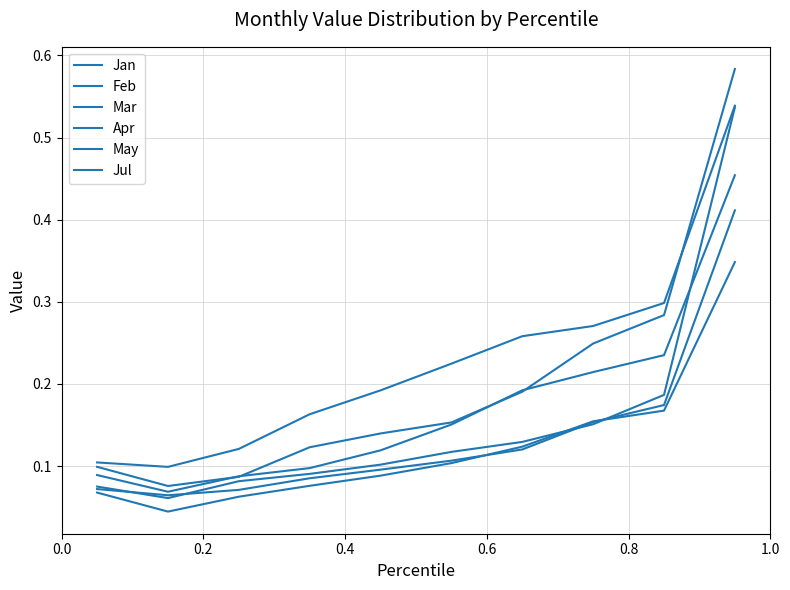

True or false: Jul and Apr cross at least once.

False